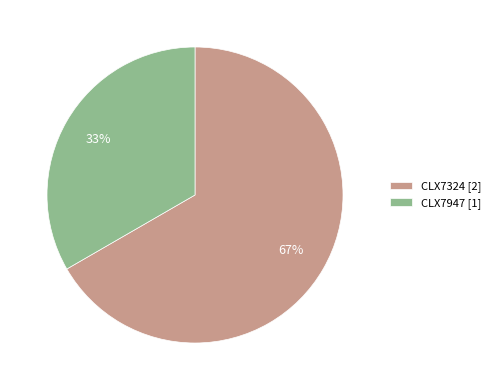

To the nearest percent, what percentage of the pie is CLX7947?

33%